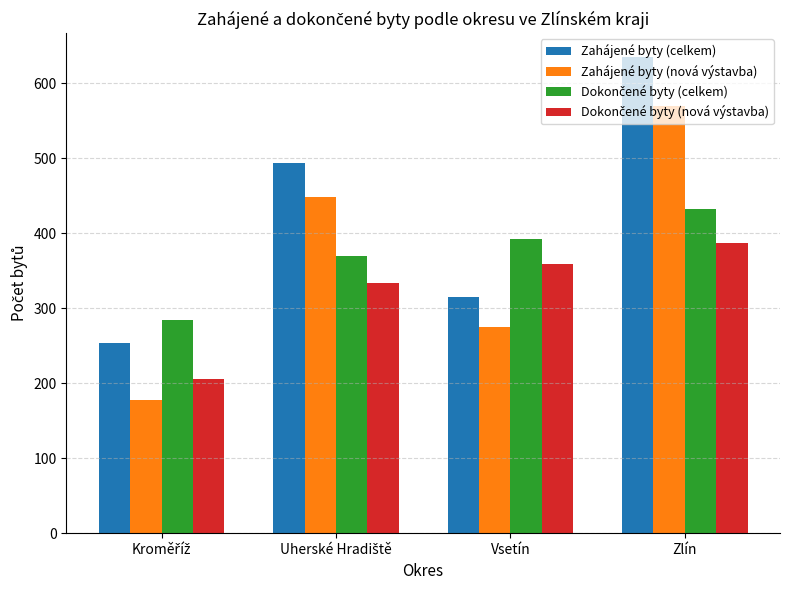

How many data points does each series have?

4